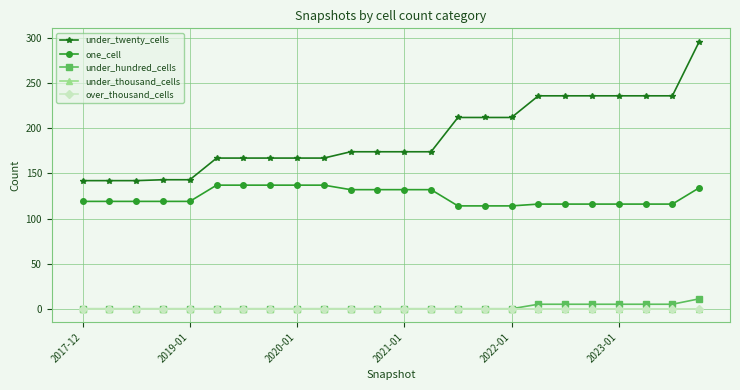

What is the difference between the second highest and minimum values in the one_cell series?

23